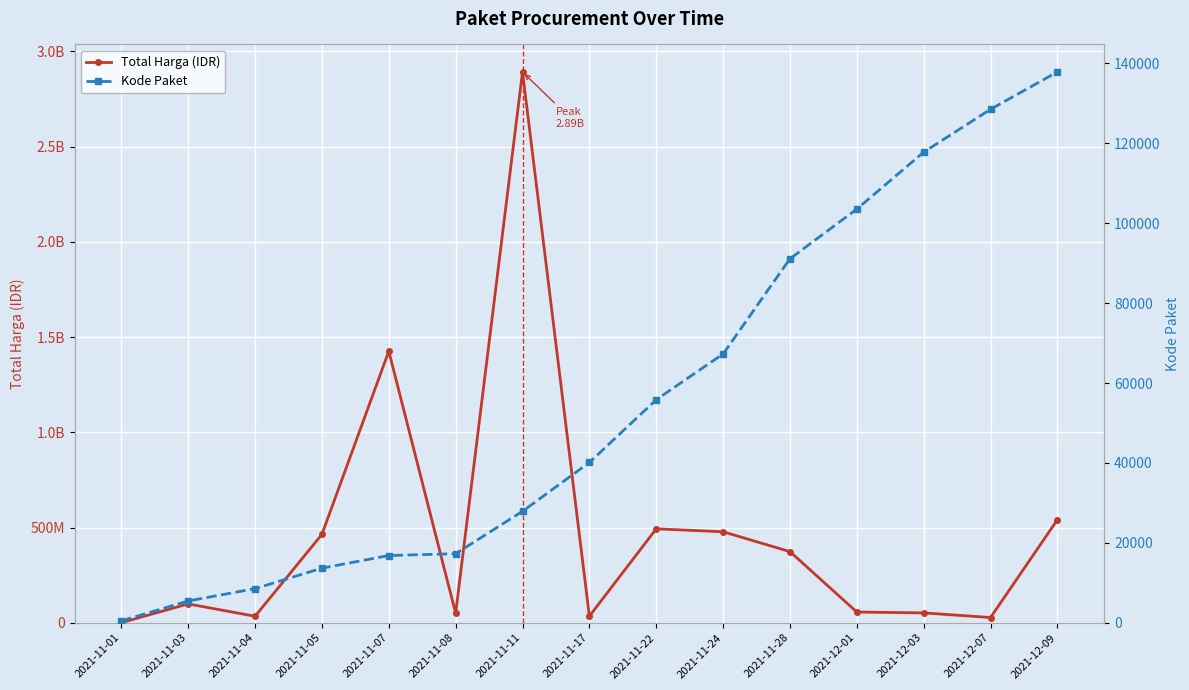

At which label does Total Harga (IDR) first exceed 98772570?

2021-11-05